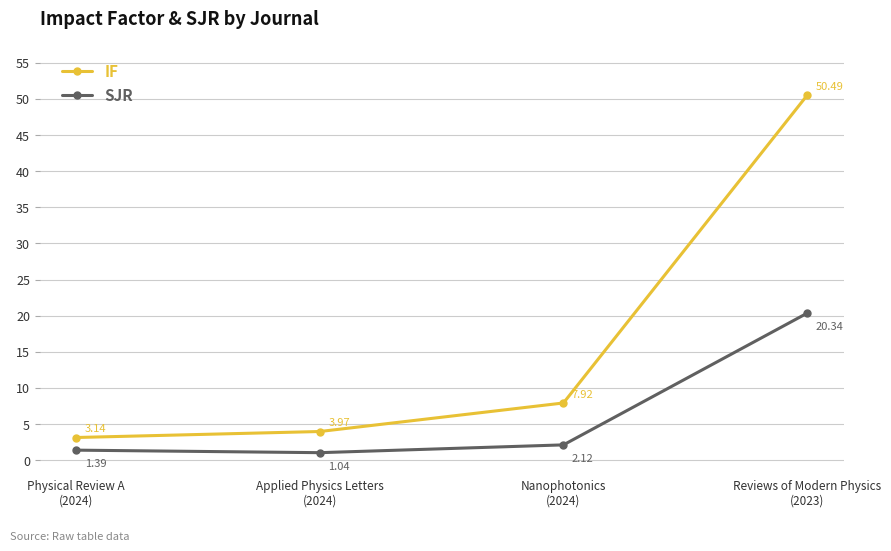

What is the difference between the maximum and minimum values in the SJR series?

19.3